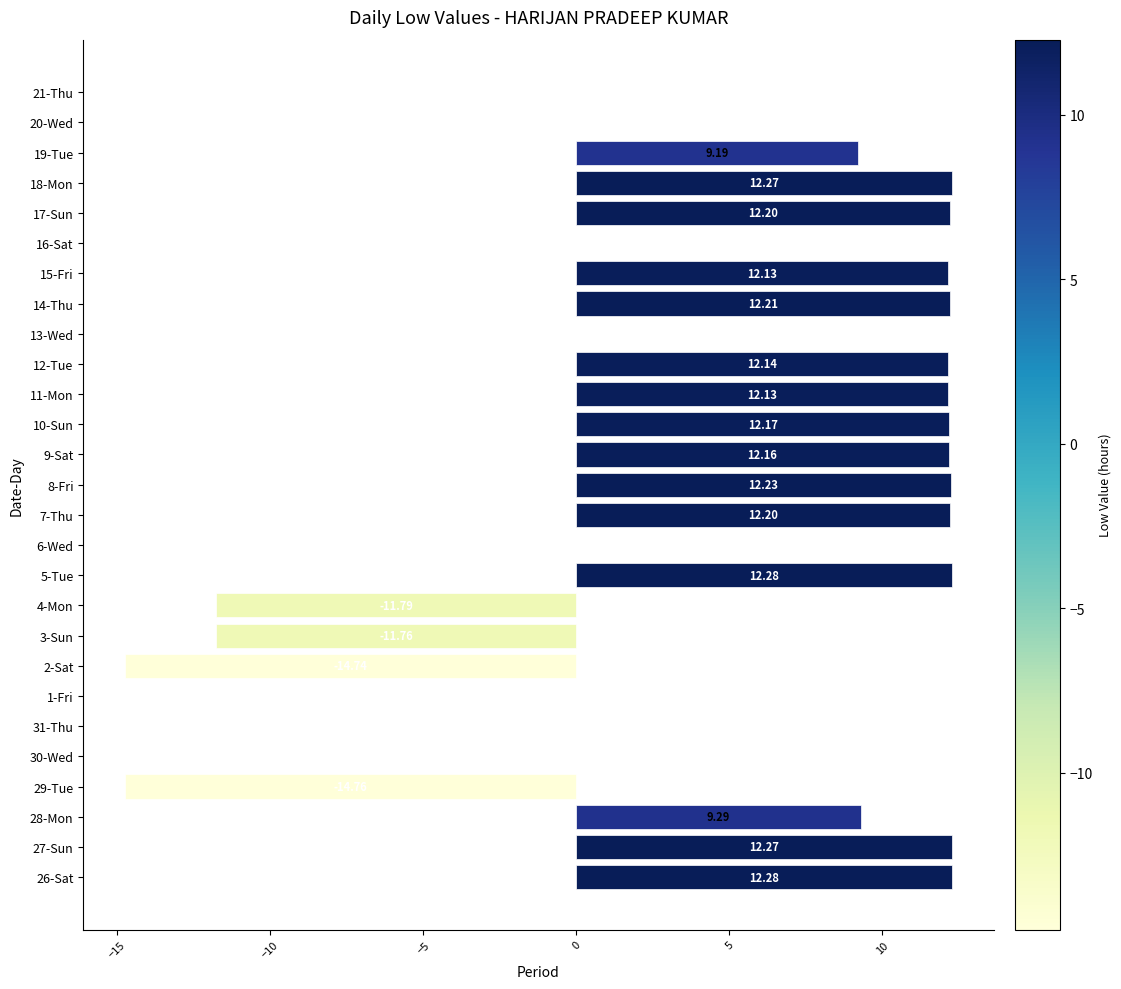

Which has a higher value, 21-Thu or 9-Sat?

9-Sat